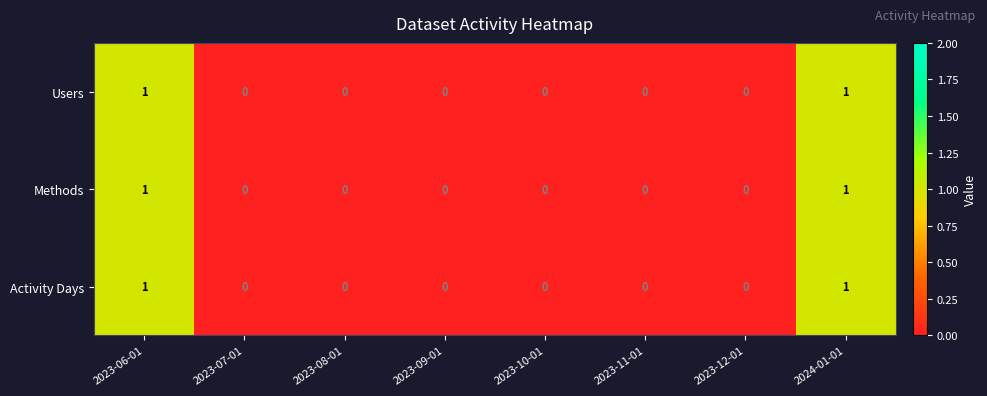

Reading left to right, what are all the values shown in this chart?

Users: 2023-06-01=1	2023-07-01=0	2023-08-01=0	2023-09-01=0	2023-10-01=0	2023-11-01=0	2023-12-01=0	2024-01-01=1
Methods: 2023-06-01=1	2023-07-01=0	2023-08-01=0	2023-09-01=0	2023-10-01=0	2023-11-01=0	2023-12-01=0	2024-01-01=1
Activity Days: 2023-06-01=1	2023-07-01=0	2023-08-01=0	2023-09-01=0	2023-10-01=0	2023-11-01=0	2023-12-01=0	2024-01-01=1